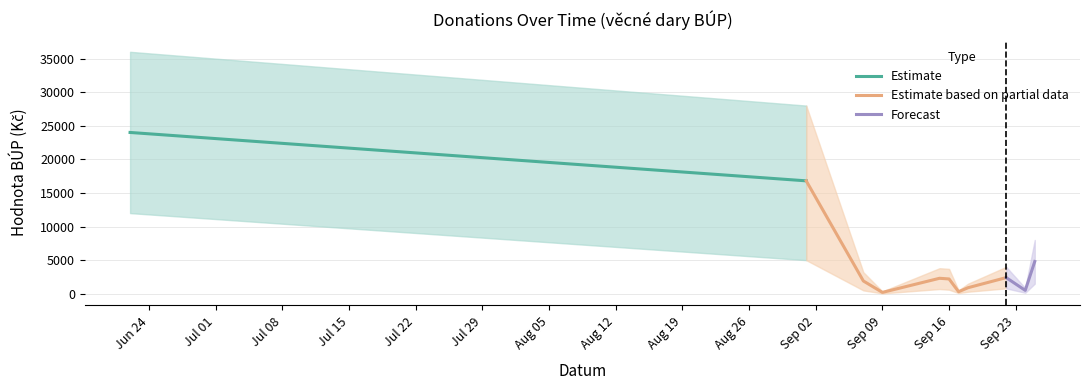

What is the change in value from 0 to 4?

-21700